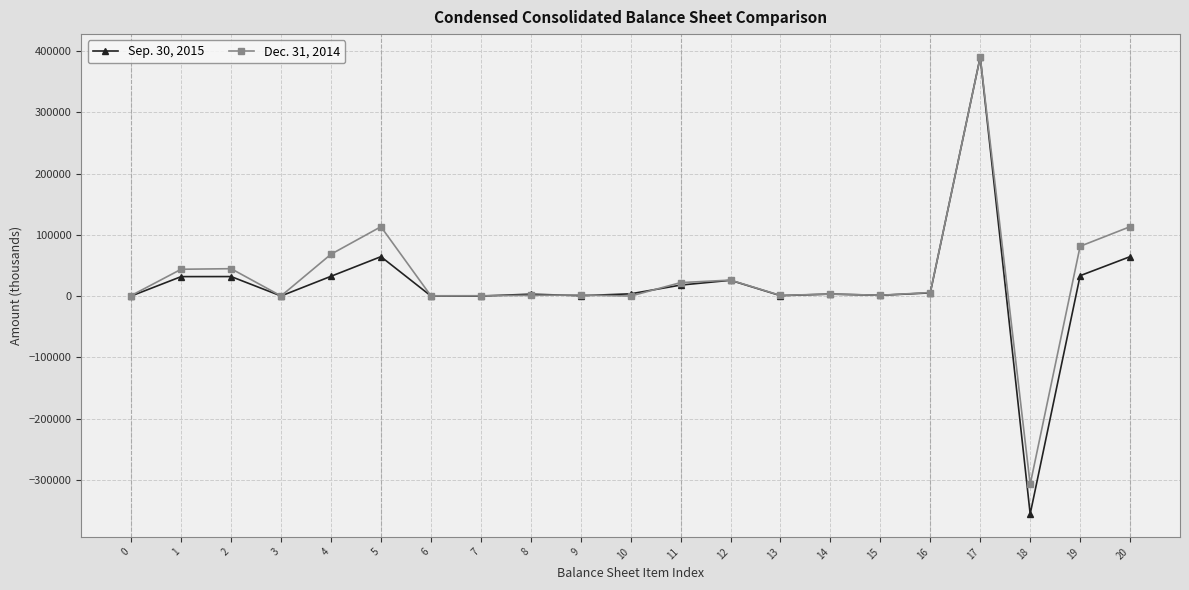

True or false: Dec. 31, 2014 has more than 0 points higher than both neighbors.

True